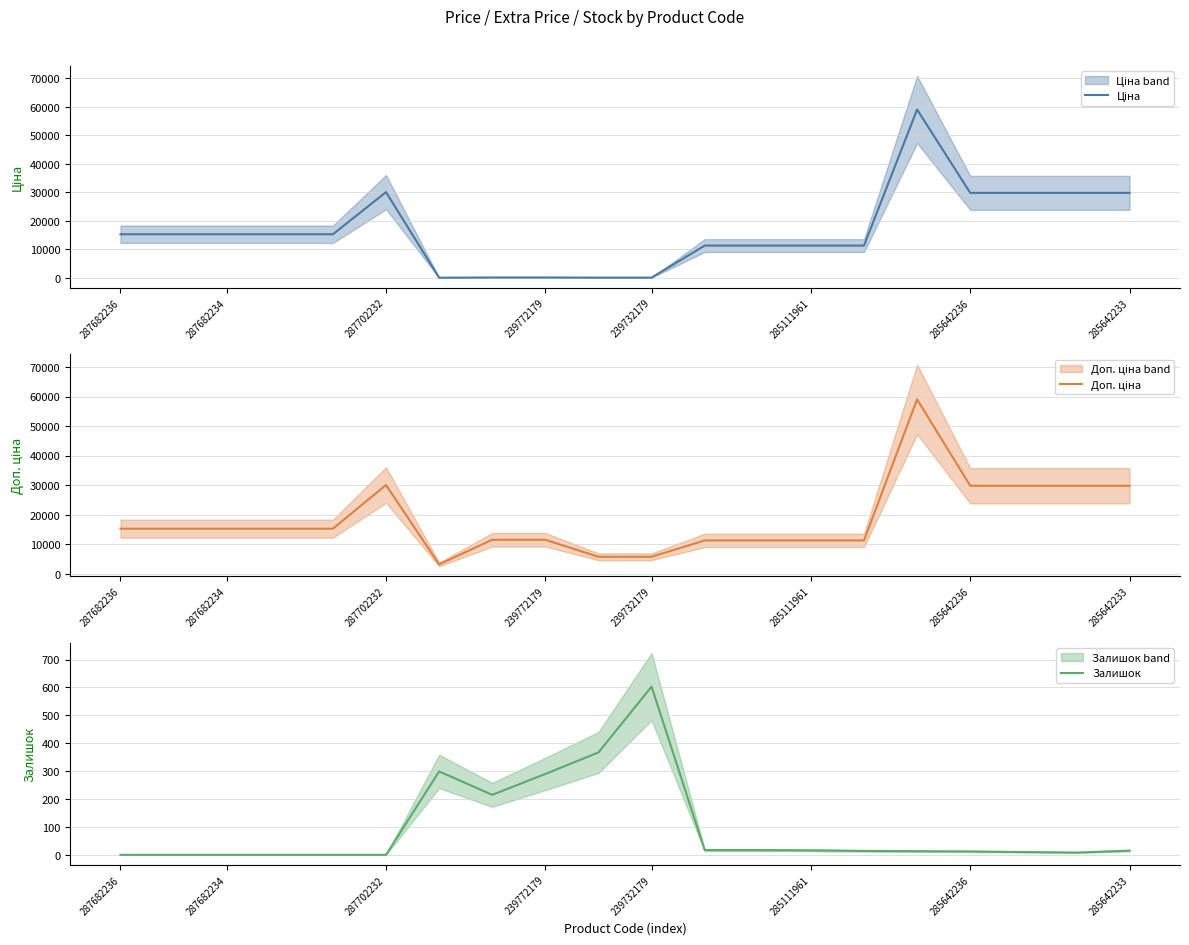

Reading left to right, extract all data points from this chart.

Ціна: 15288.0	15288.0	15288.0	15288.0	15288.0	30077.8	32.0	115.4	115.4	57.7	57.7	11312.5	11312.5	11312.5	11312.5	59075.7	29819.2	29819.2	29819.2	29819.2
Доп. ціна: 15288.0	15288.0	15288.0	15288.0	15288.0	30077.8	3205.0	11537.0	11537.0	5769.0	5769.0	11312.5	11312.5	11312.5	11312.5	59075.7	29819.2	29819.2	29819.2	29819.2
Залишок: 0.0	0.0	0.0	0.0	0.0	0.0	299.0	215.0	290.0	367.0	603.0	17.0	17.0	16.0	14.0	13.0	12.0	10.0	8.0	15.0